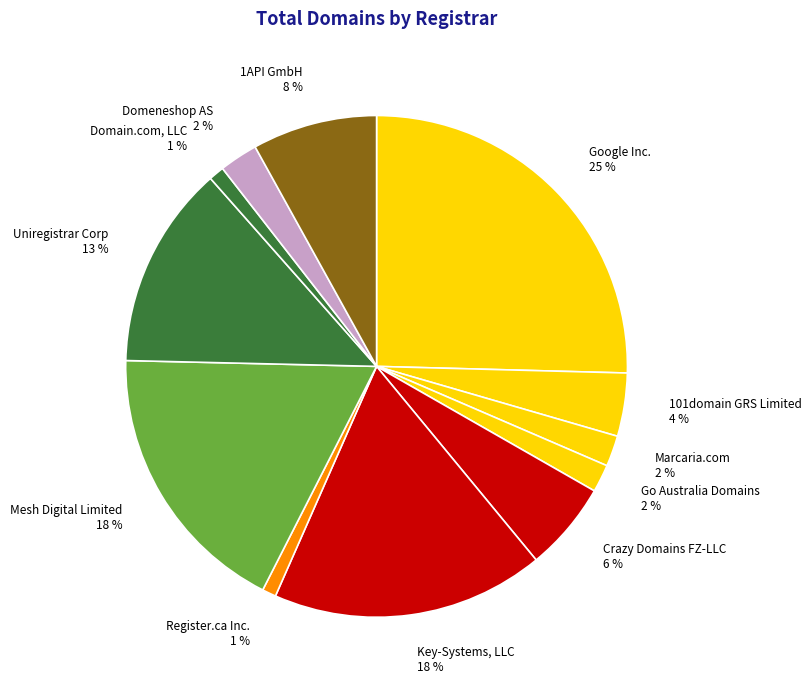

Does any single category account for the majority?

No